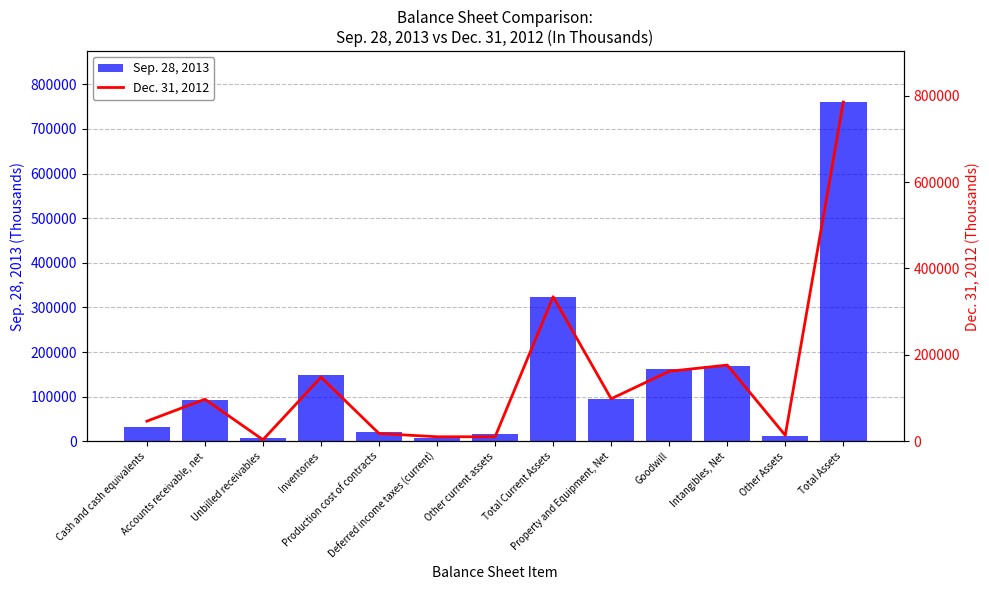

Which category has the highest value across all series?

Total Assets